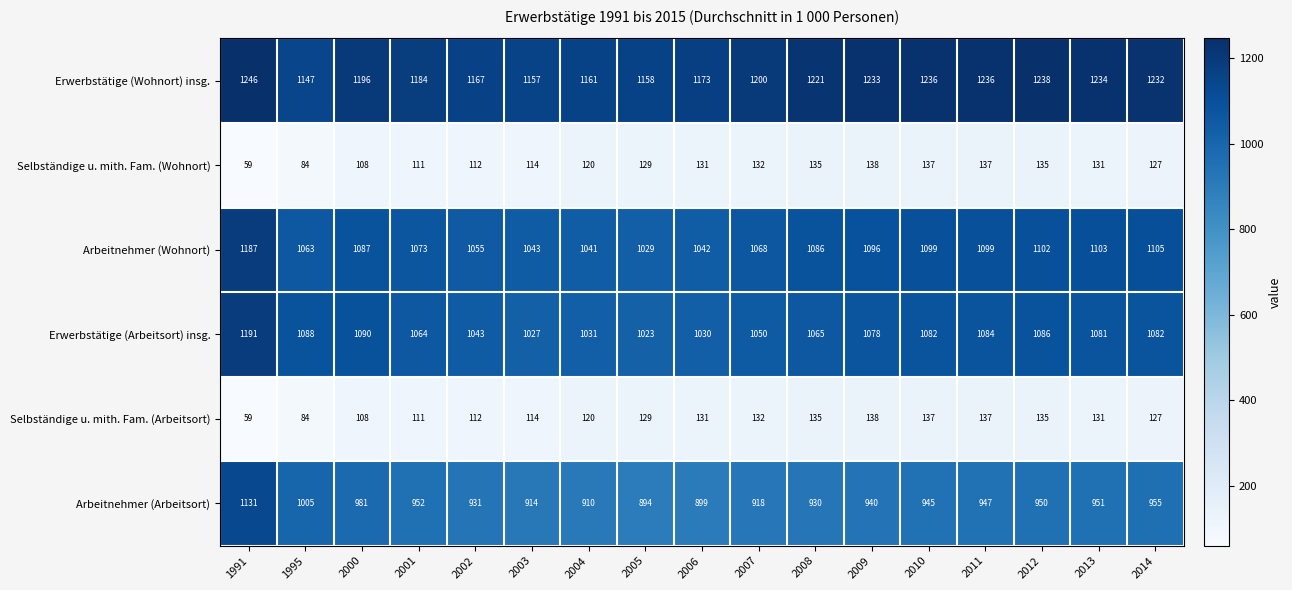

Count the number of categories in the chart.

17